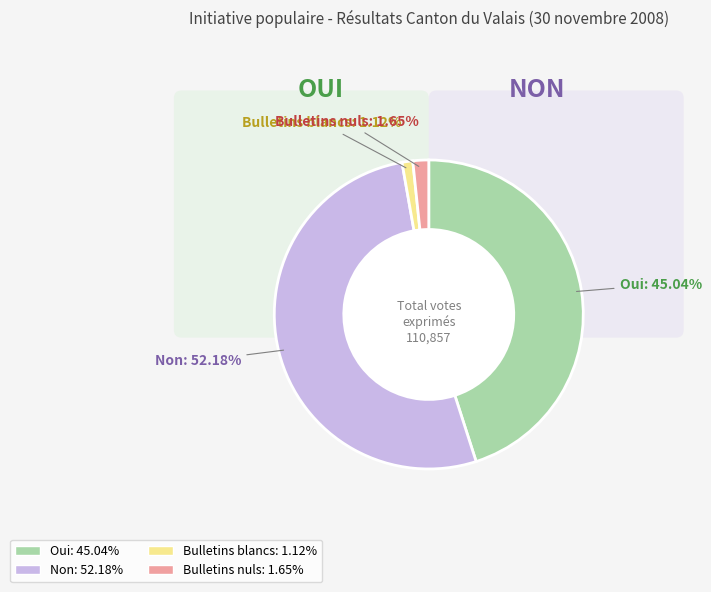

To the nearest percent, what is the combined percentage of Bulletins nuls and Non?

54%